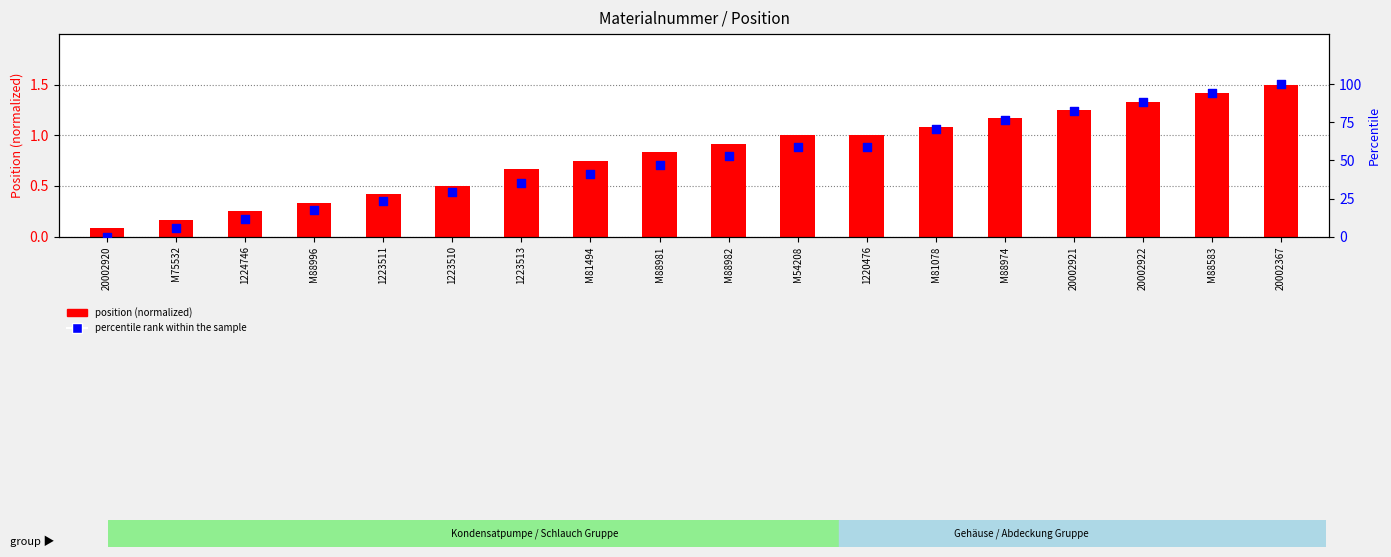

At how many categories does at least one series exceed 1?

17